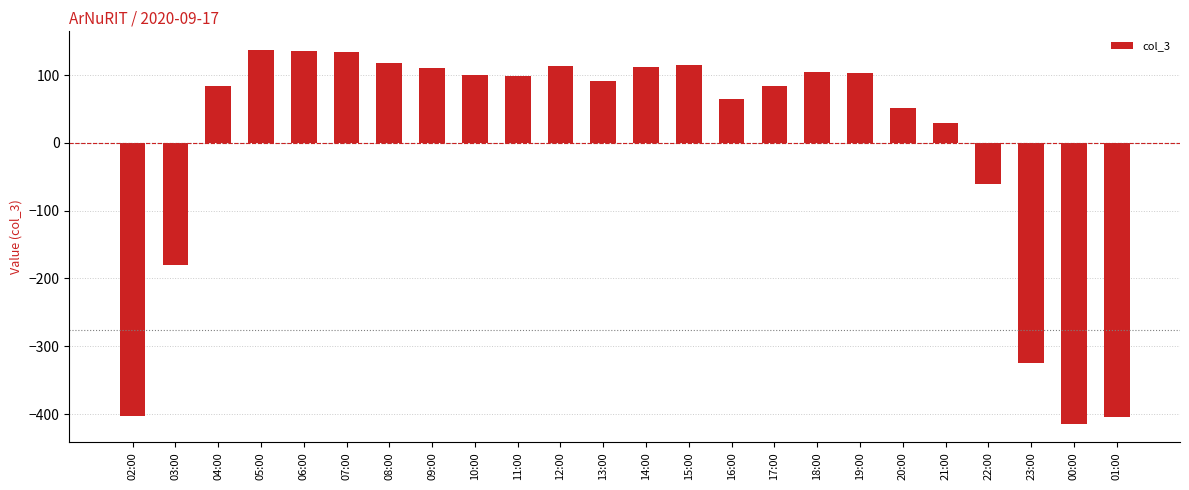

What value does the data have at 20:00?

51.9